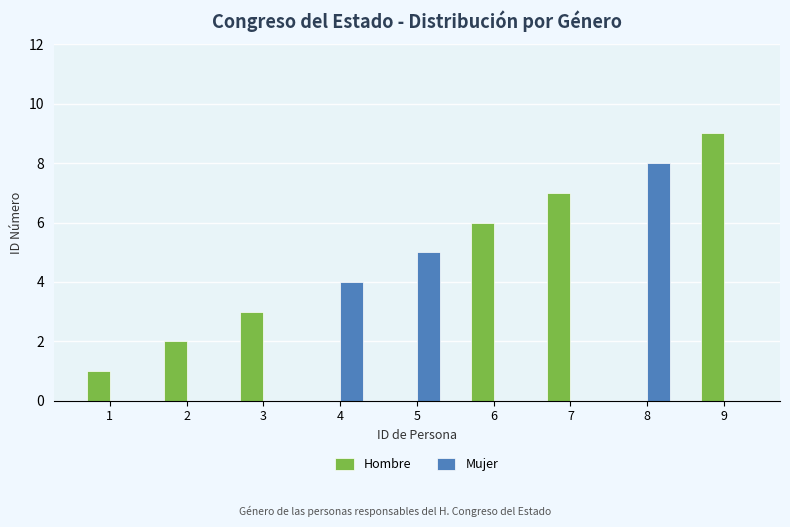

The value of Mujer at 6 is 4. True or false?

False